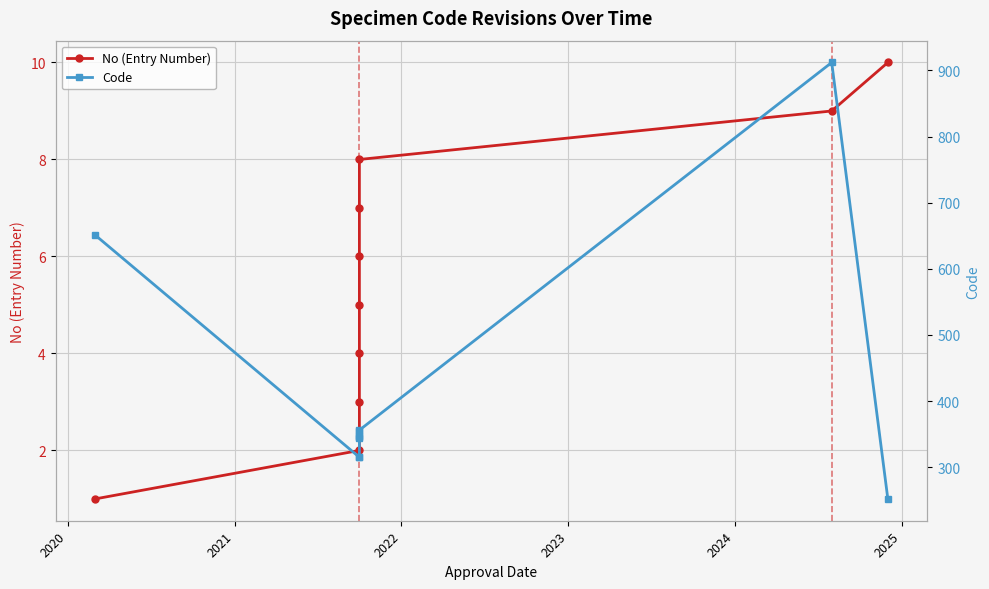

True or false: No (Entry Number) has a value of 12 at 2025.

False